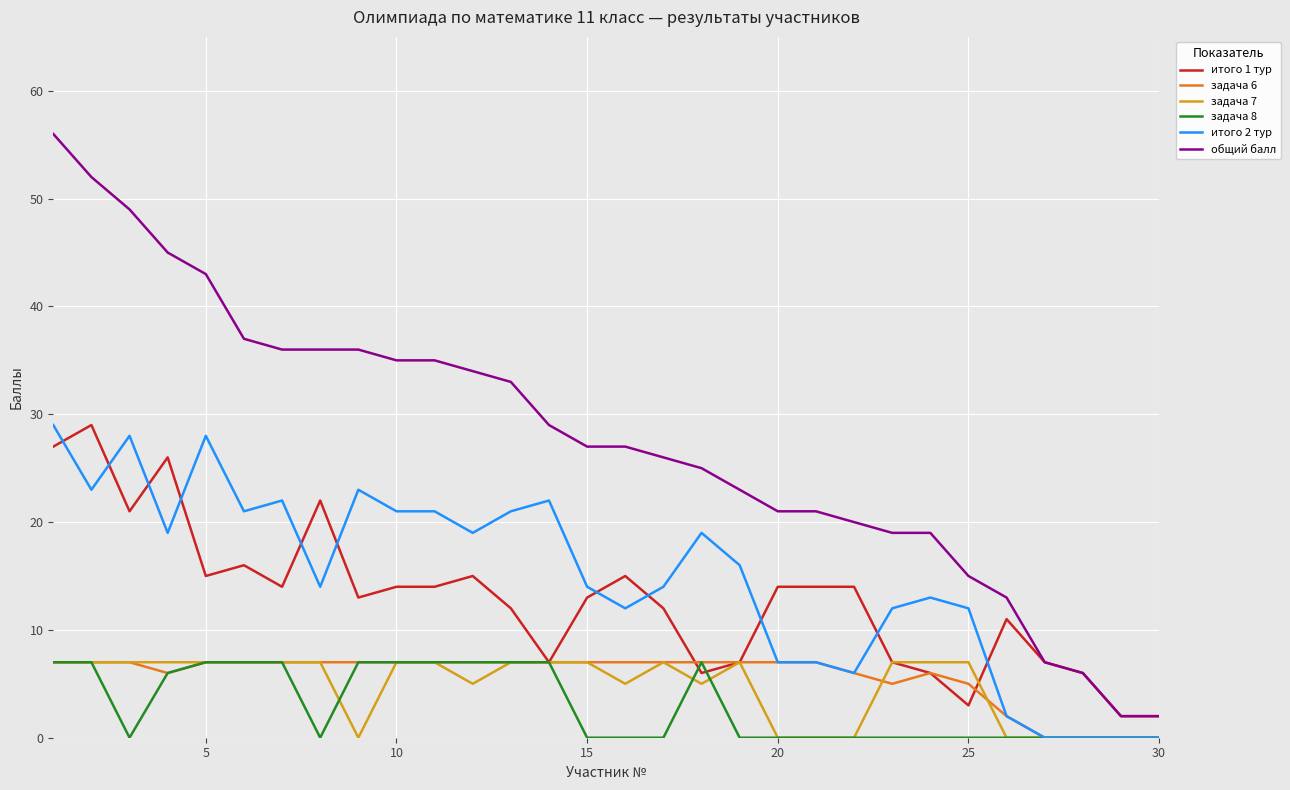

What are all the series names shown in the legend?

итого 1 тур, задача 6, задача 7, задача 8, итого 2 тур, общий балл